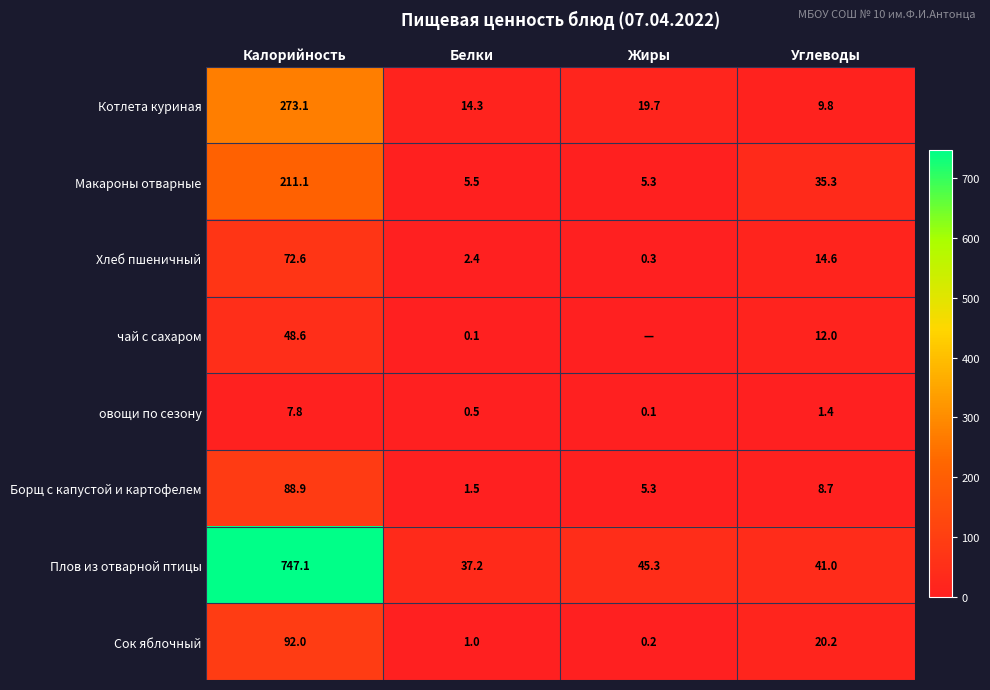

What is the approximate value of Борщ с капустой и картофелем at Калорийность?

88.9